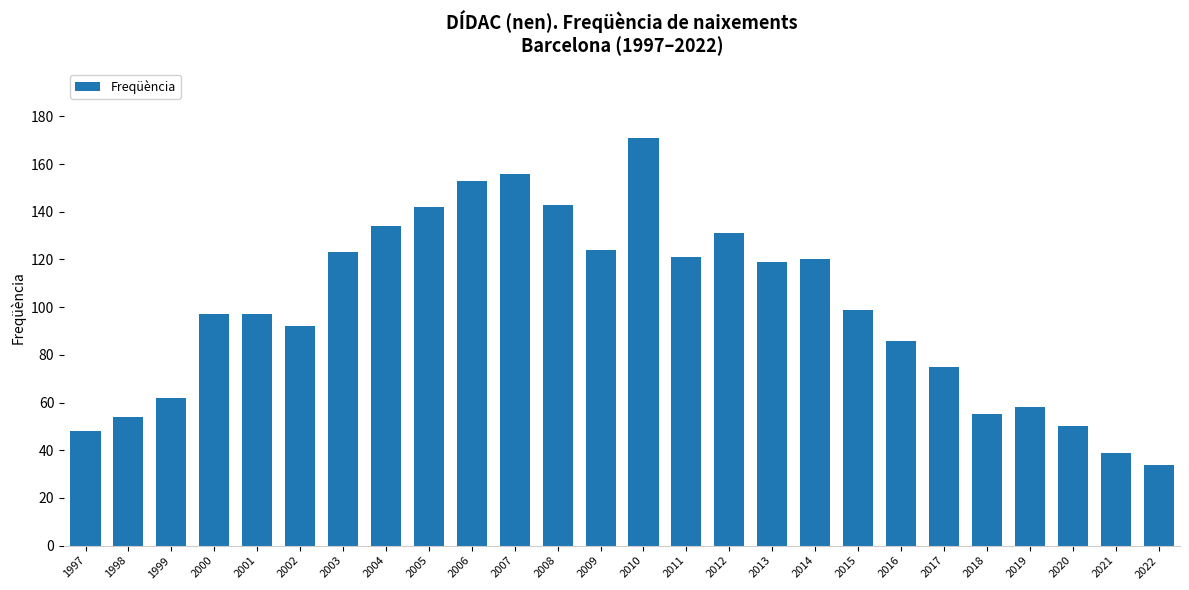

Is it true that the value at 2009 is 124?

True